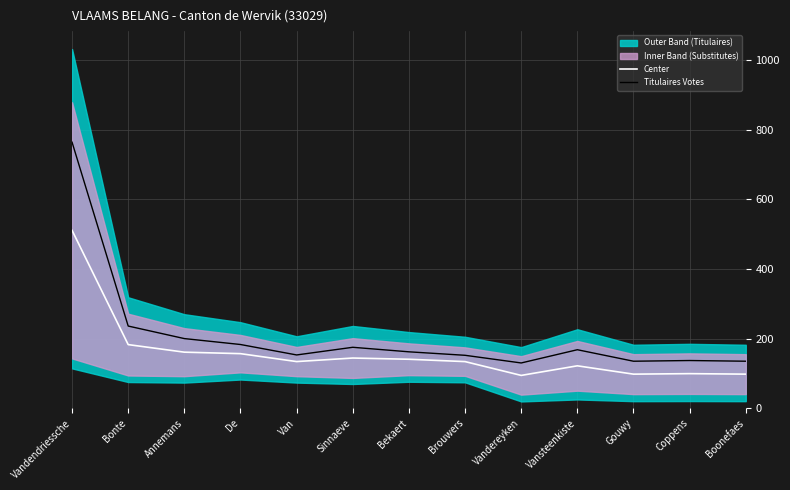

Is the value of Center at Vandendriessche greater than the value of Titulaires Votes at Coppens?

Yes